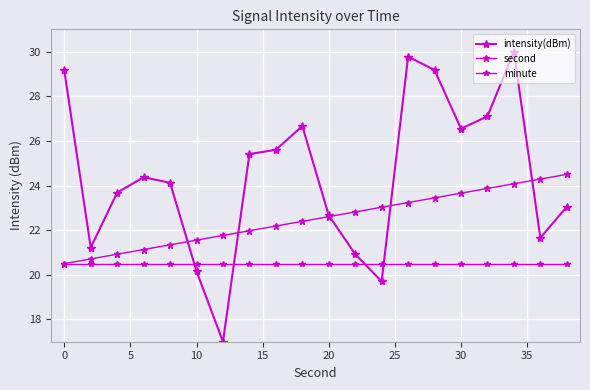

What is the maximum value for second?

24.5